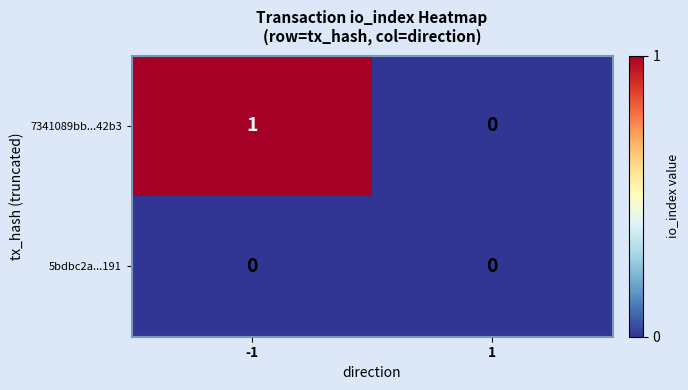

Which series has the largest range (max minus min)?

7341089bb...42b3